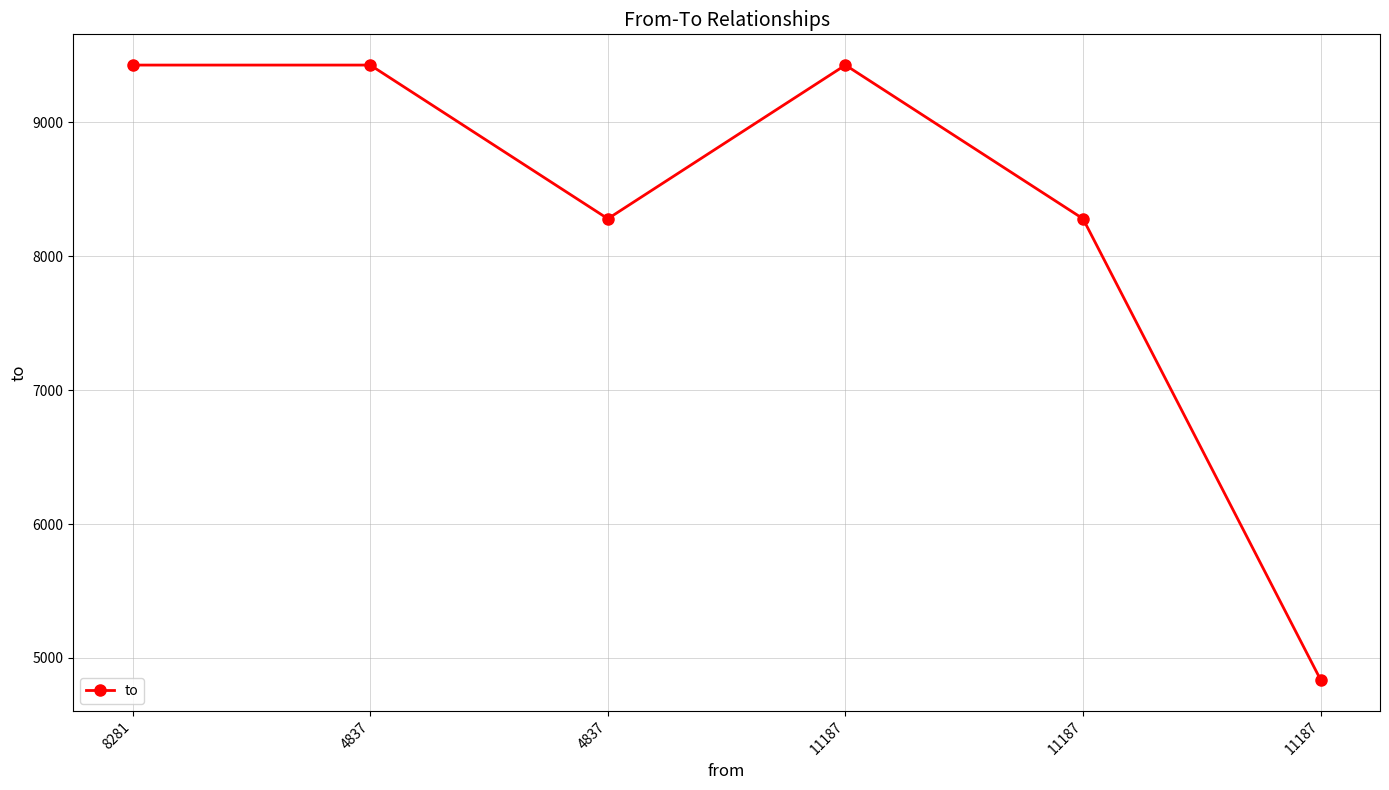

How many values are below 9429?

3